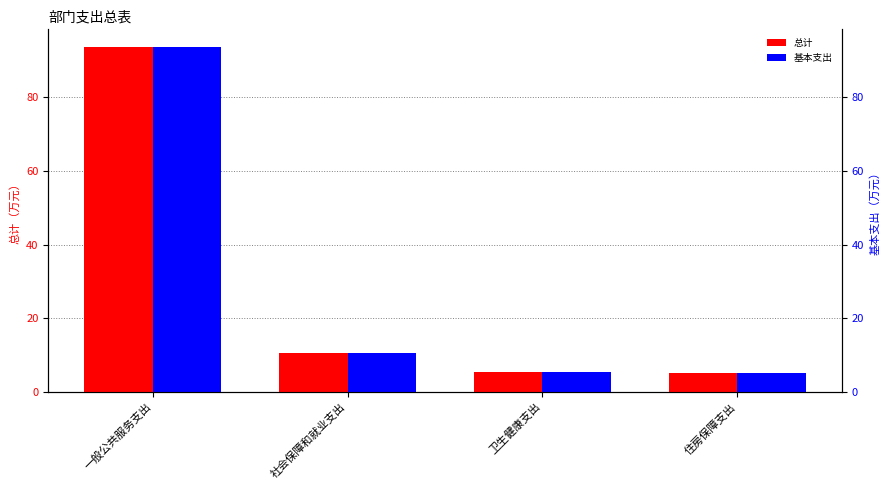

Is it true that 基本支出 equals 14.3 at 社会保障和就业支出?

False